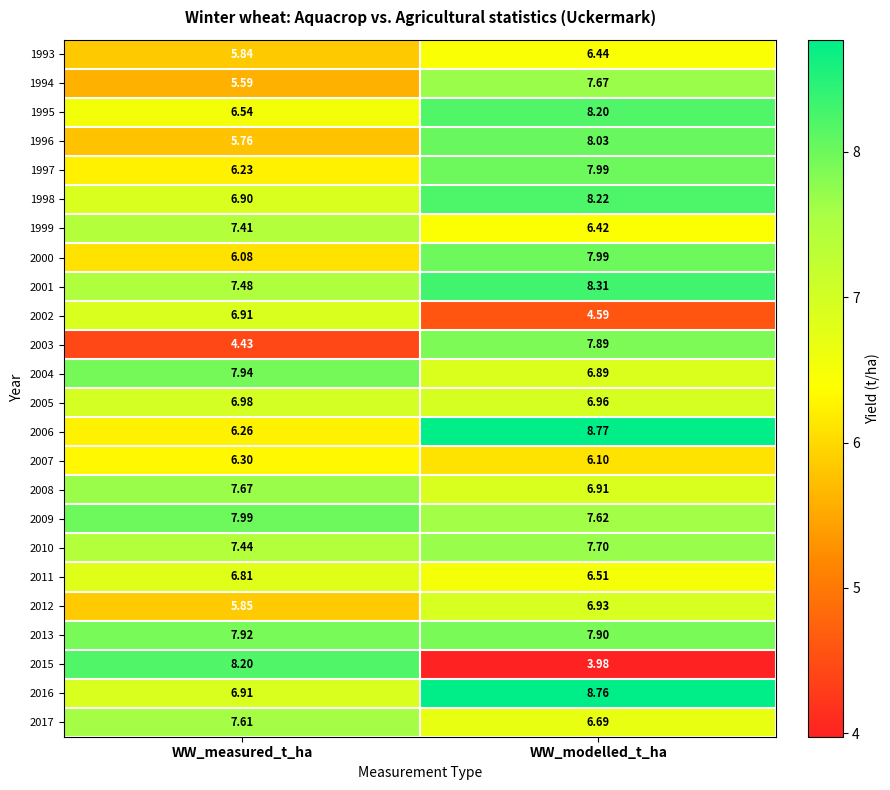

At which category does the chart reach its minimum across all series?

WW_modelled_t_ha